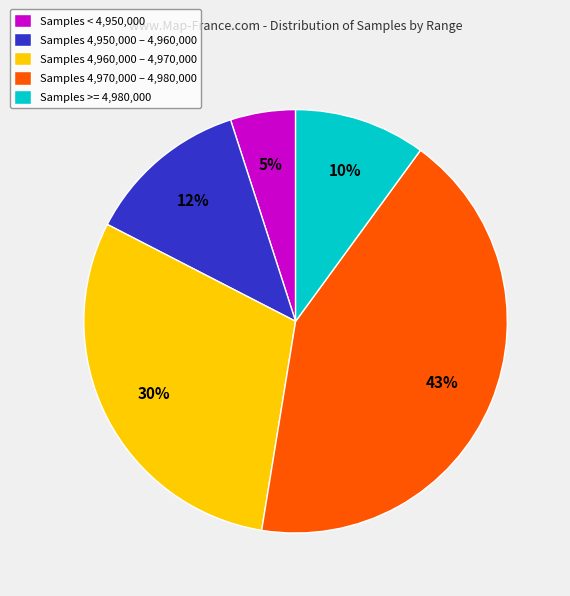

Does any single category account for the majority?

No